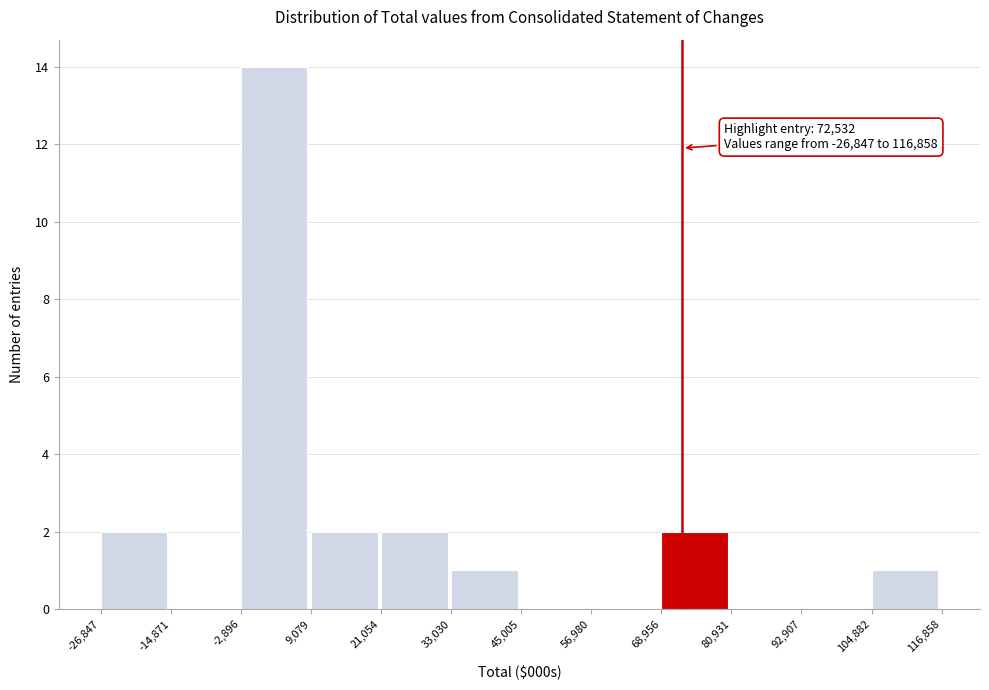

Over which range of the x-axis is the bar tallest?

-2,896 to 9,079